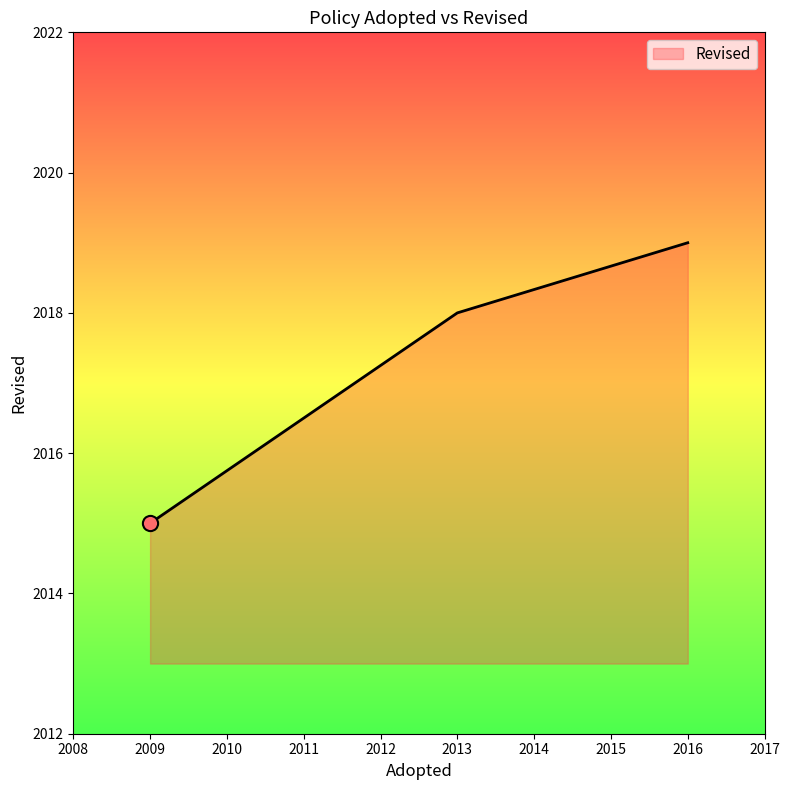

Between 2016 and 2009, which is larger?

2016